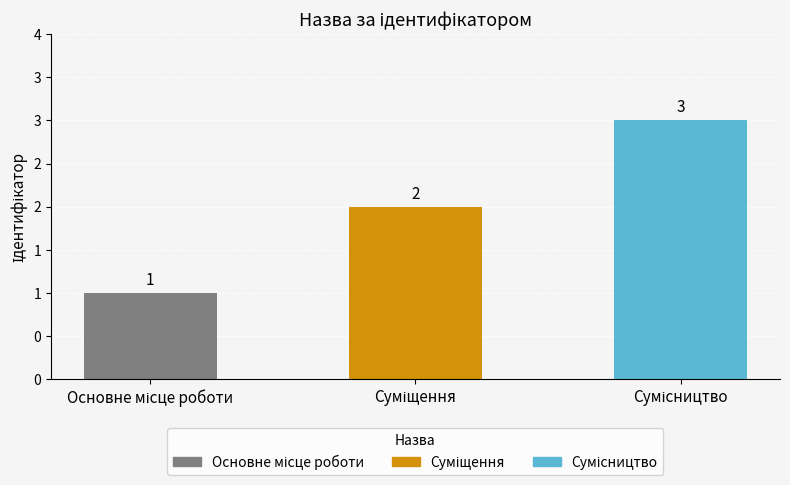

Does the chart contain any negative values?

No